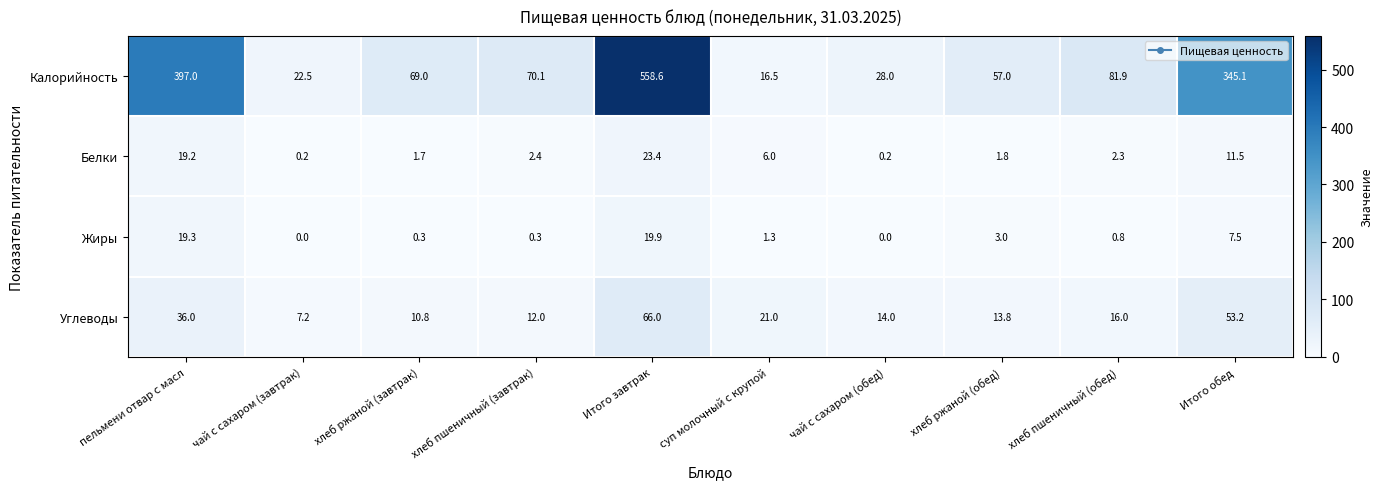

At which category is the sum across all series the highest?

Итого завтрак